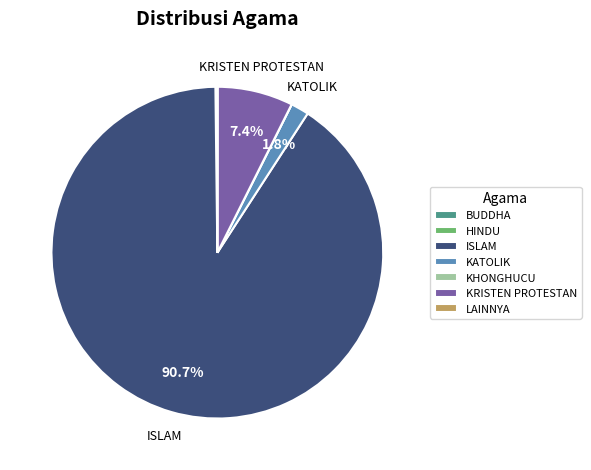

Which category accounts for the majority?

ISLAM